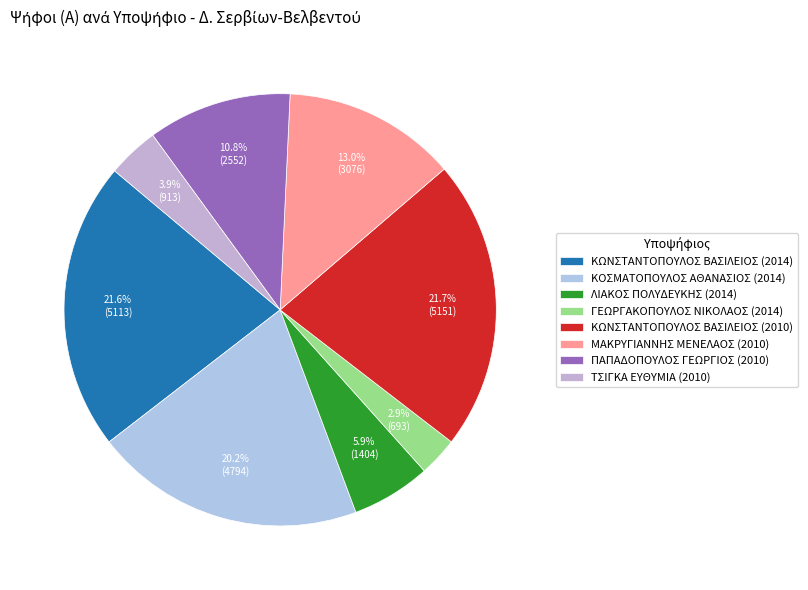

What is the change in value from ΓΕΩΡΓΑΚΟΠΟΥΛΟΣ ΝΙΚΟΛΑΟΣ (2014) to ΜΑΚΡΥΓΙΑΝΝΗΣ ΜΕΝΕΛΑΟΣ (2010)?

+2383